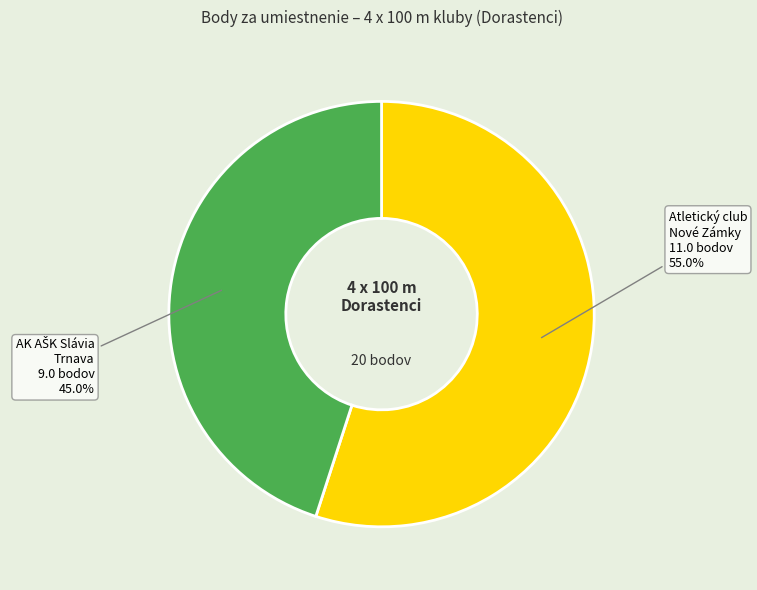

Is there a majority slice in this chart?

Yes